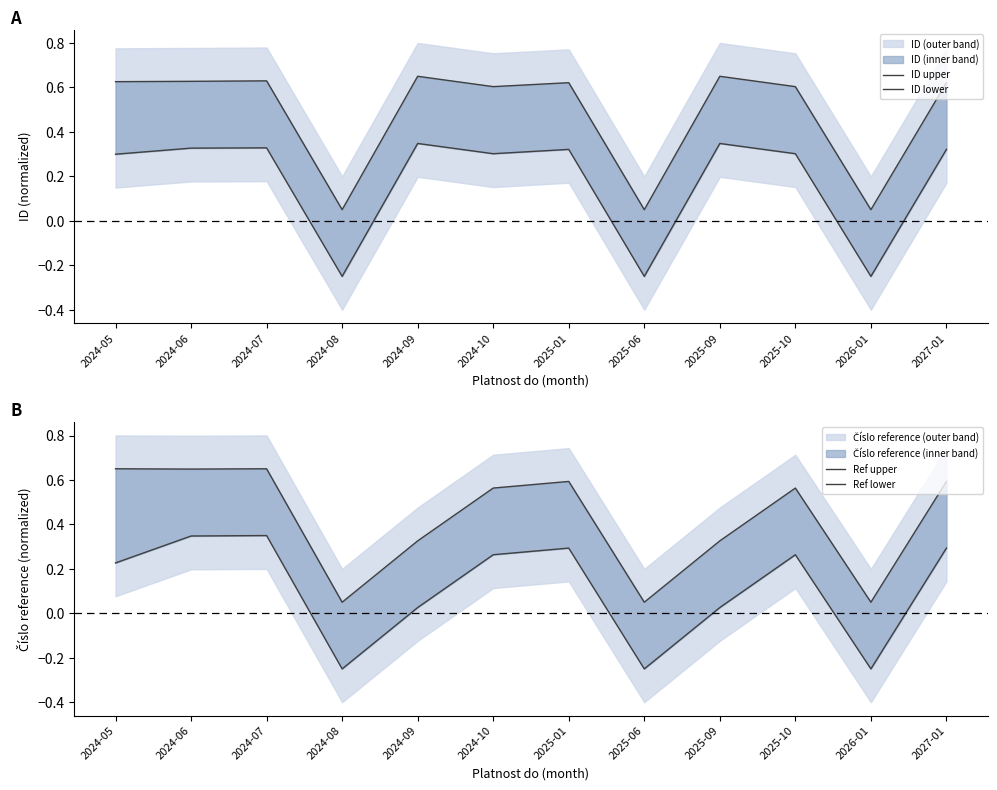

Does the chart display data point markers on the line(s)?

No